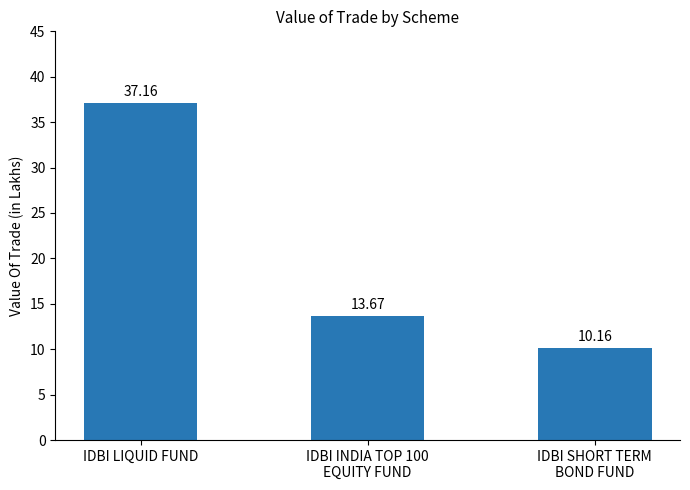

List the labels in order of value, smallest first.

IDBI SHORT TERM
BOND FUND, IDBI INDIA TOP 100
EQUITY FUND, IDBI LIQUID FUND